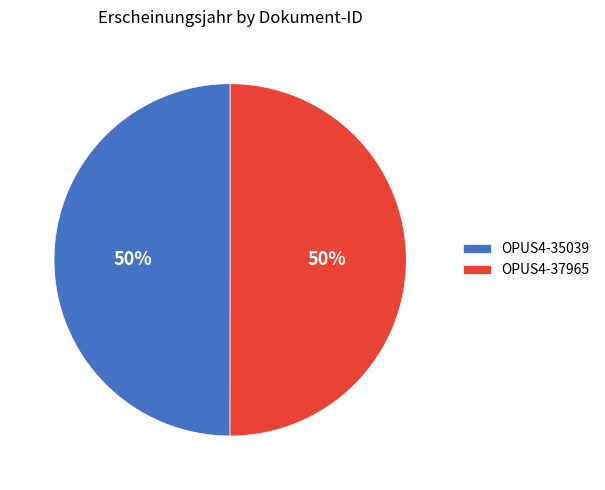

To the nearest percent, what is the average slice percentage?

50%